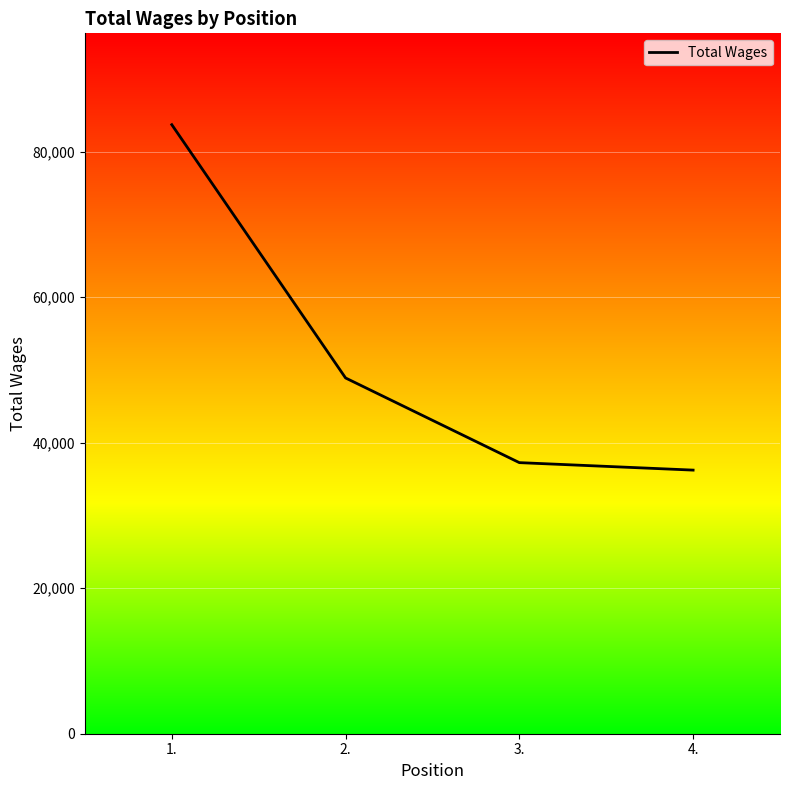

At which label does the data first exceed 48893?

1.